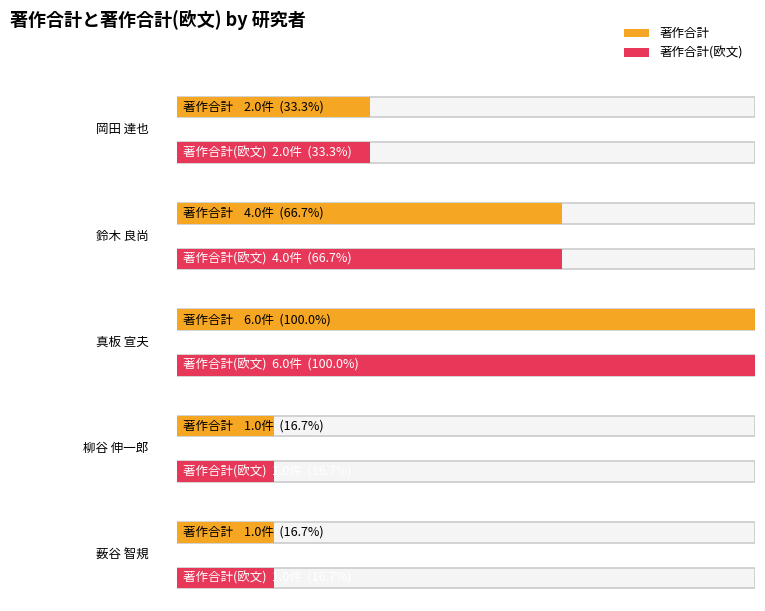

Rank the series at 柳谷 伸一郎 from highest to lowest value.

著作合計, 著作合計(欧文)